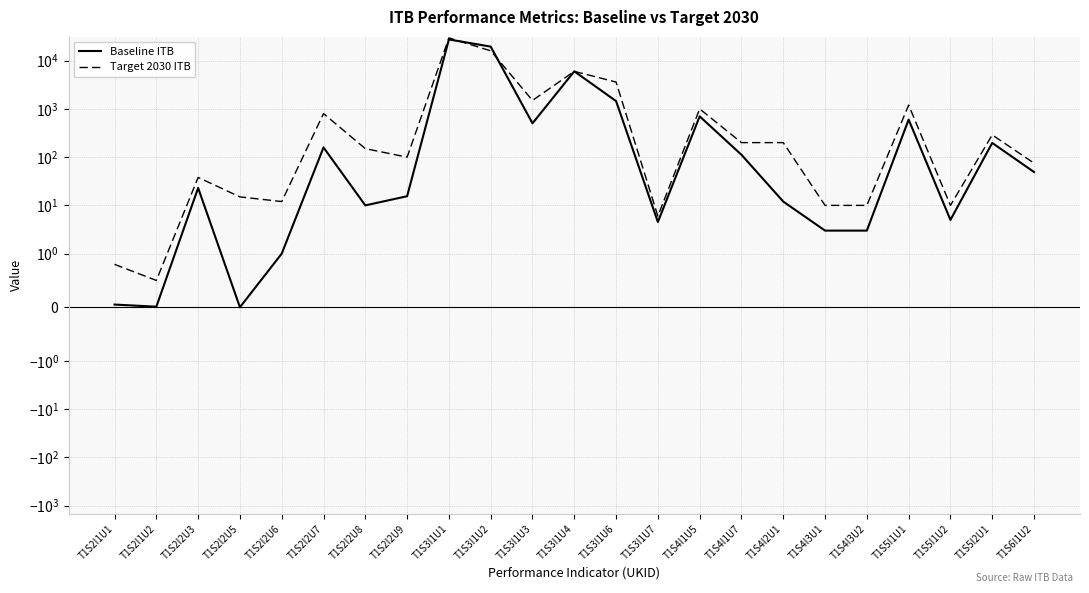

Rank the series at T1S5I1U2 from highest to lowest value.

Target 2030 ITB, Baseline ITB